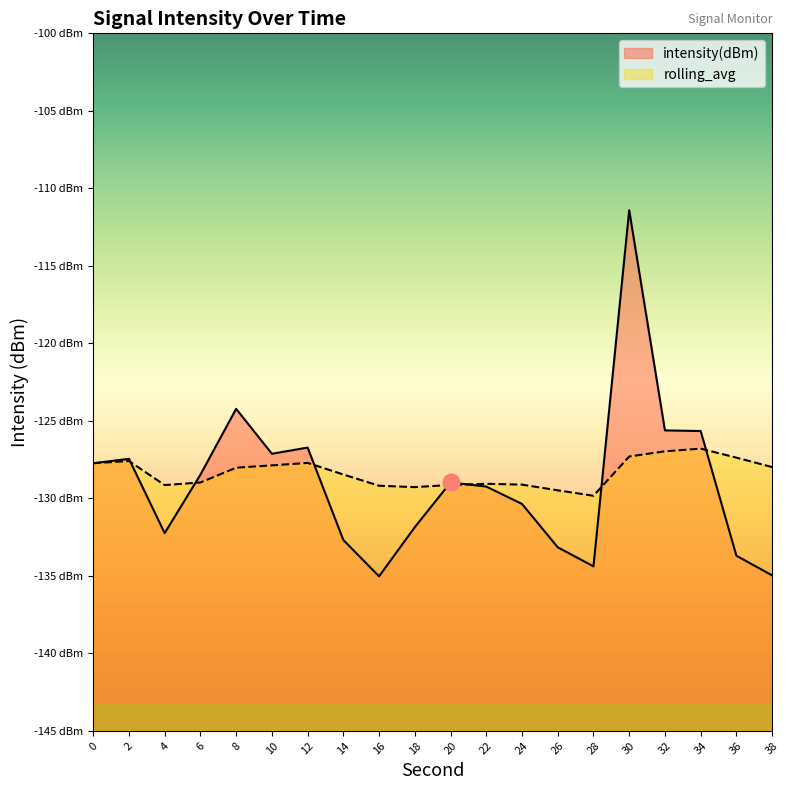

What is the value of the rolling_avg point at the 13th from the left?

-129.1